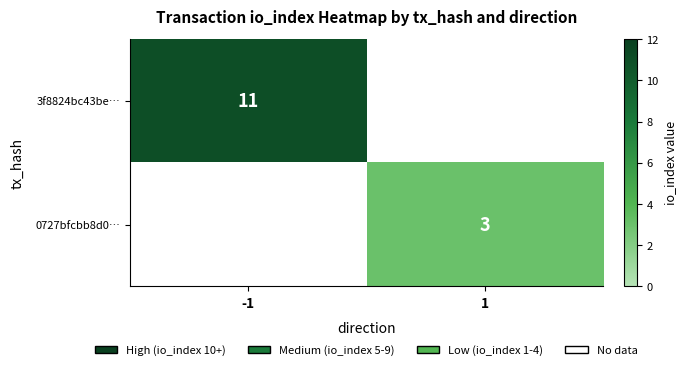

The 0727bfcbb8d0… series shows 3 at 1. True or false?

True